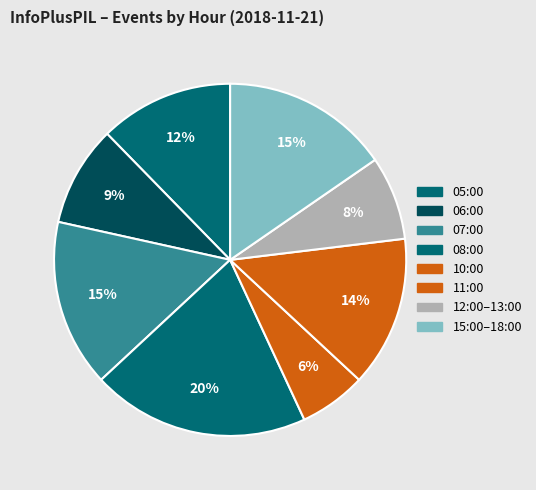

Count the number of slices in the pie.

8